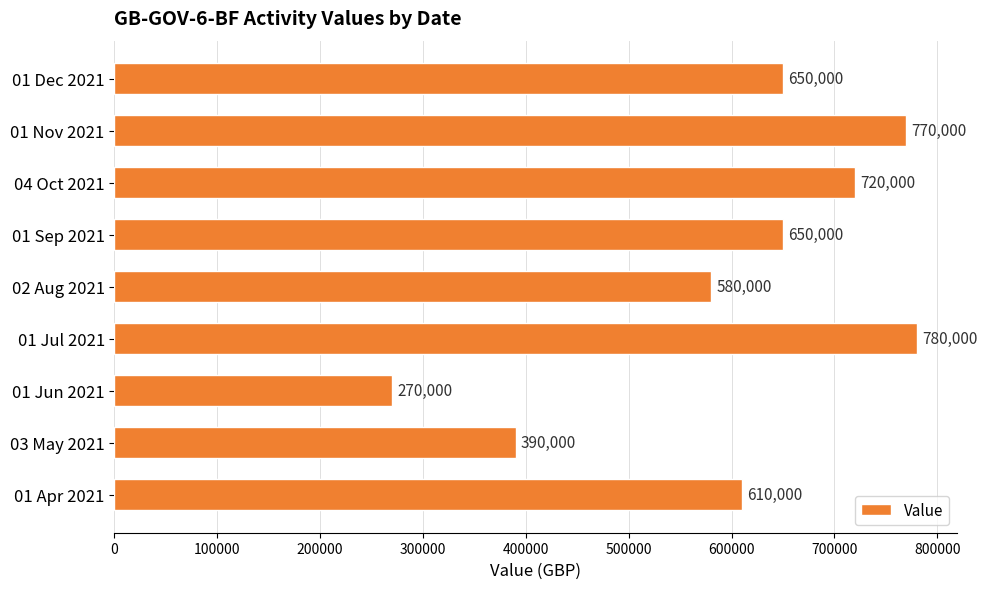

The value at 01 Apr 2021 is 610000. True or false?

True